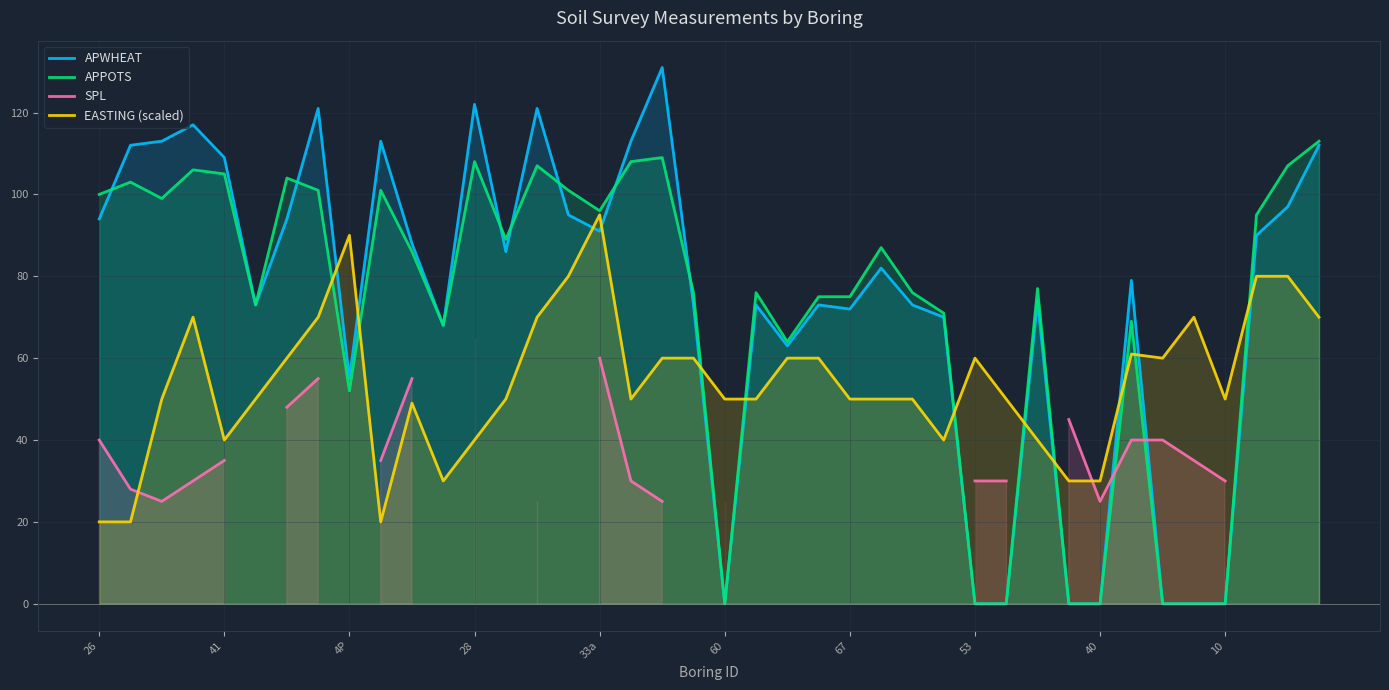

After their last crossing, which series has the higher values: APPOTS or SPL?

SPL